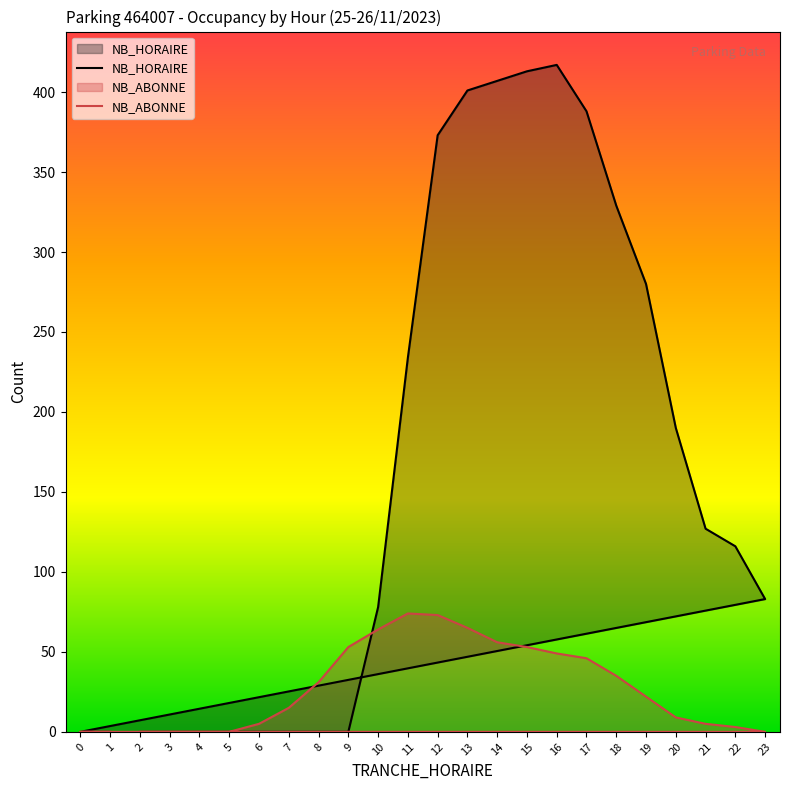

What is the total value across all series at 7?

15